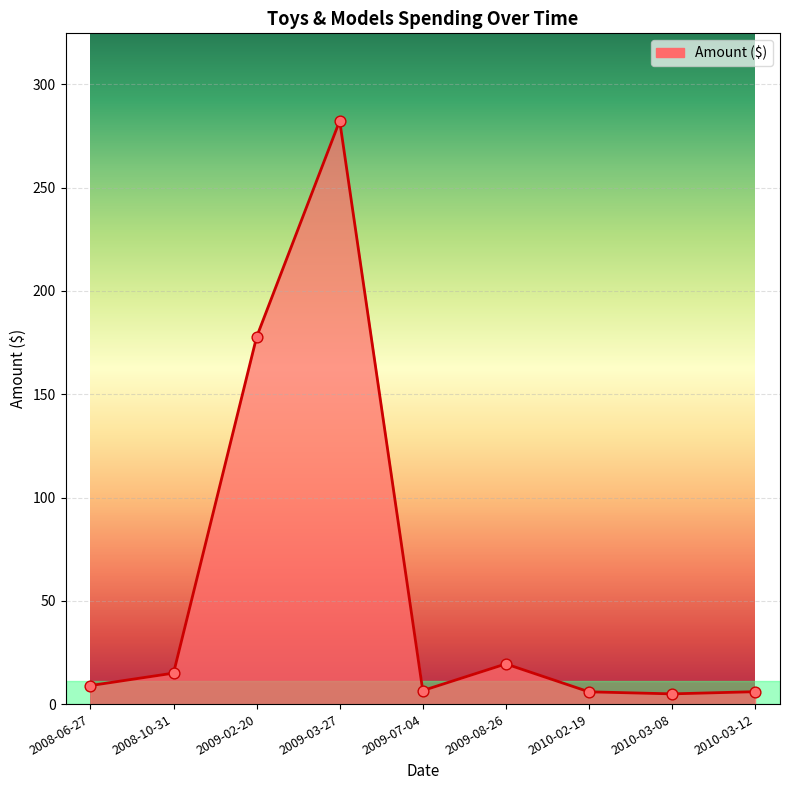

Between 2010-03-12 and 2009-03-27, which is larger?

2009-03-27